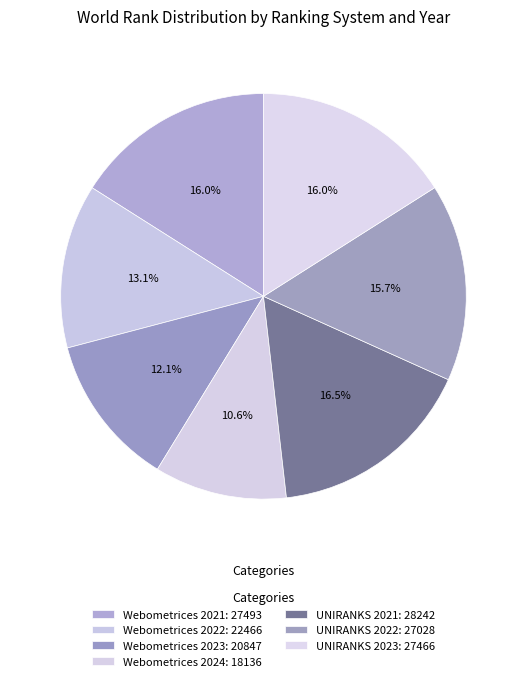

How many slices are in this pie chart?

7